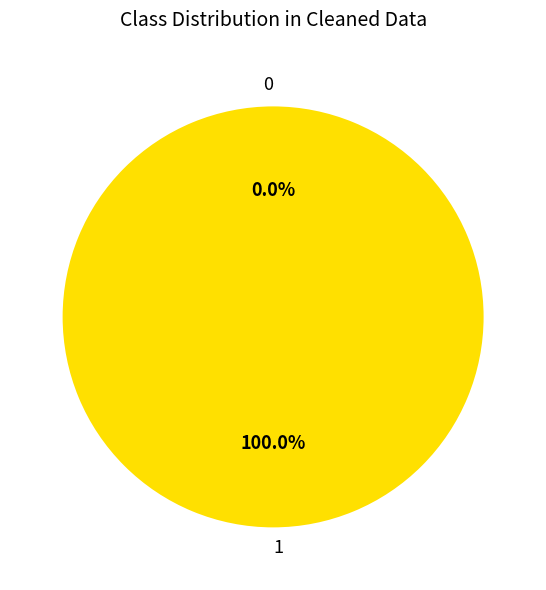

What is the total percentage of 1 and 0?

100.0%